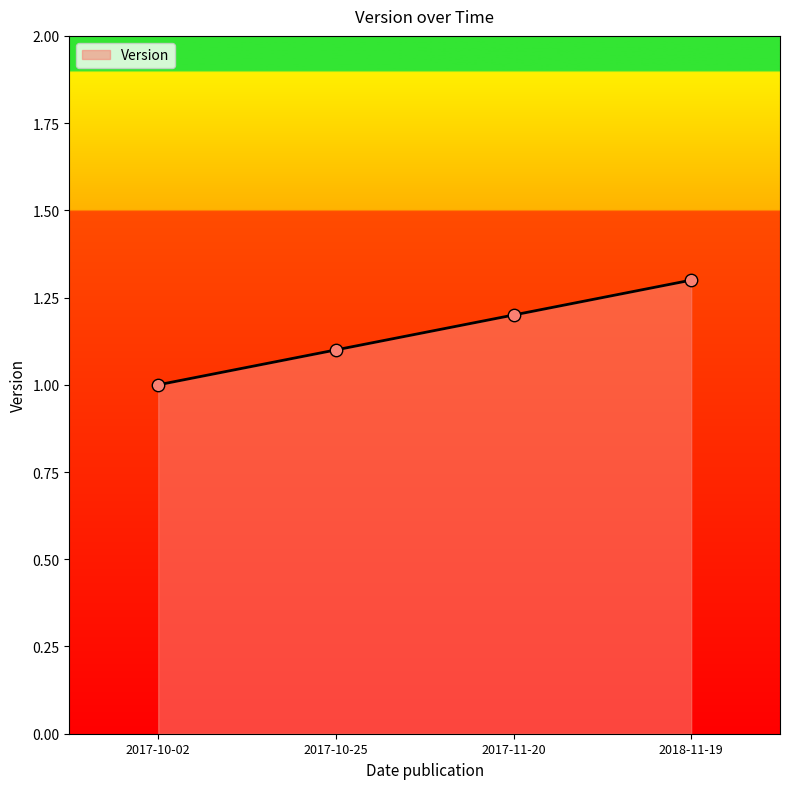

Which has a higher value, 2018-11-19 or 2017-10-02?

2018-11-19